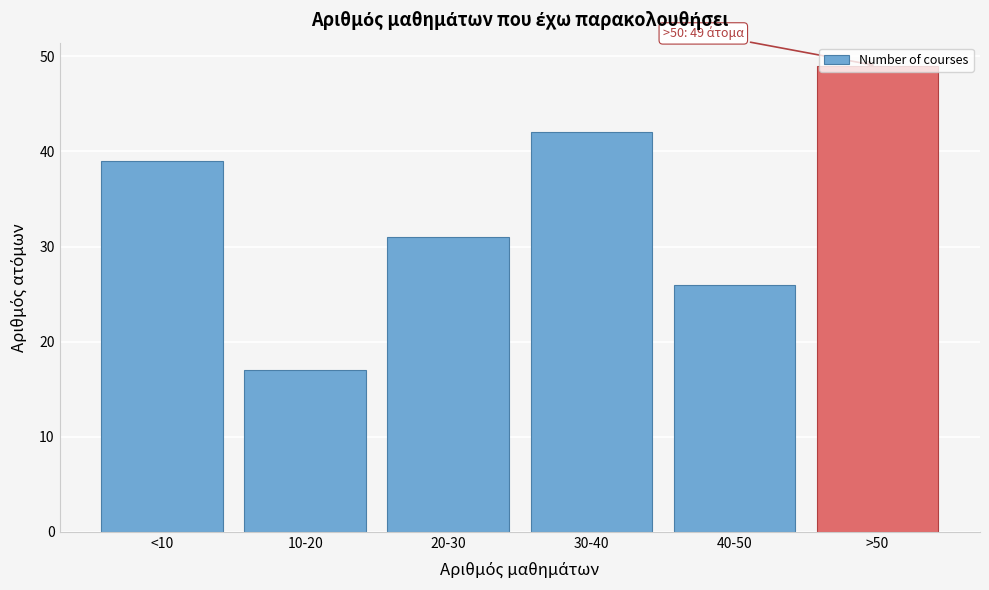

What is the smallest value displayed?

17